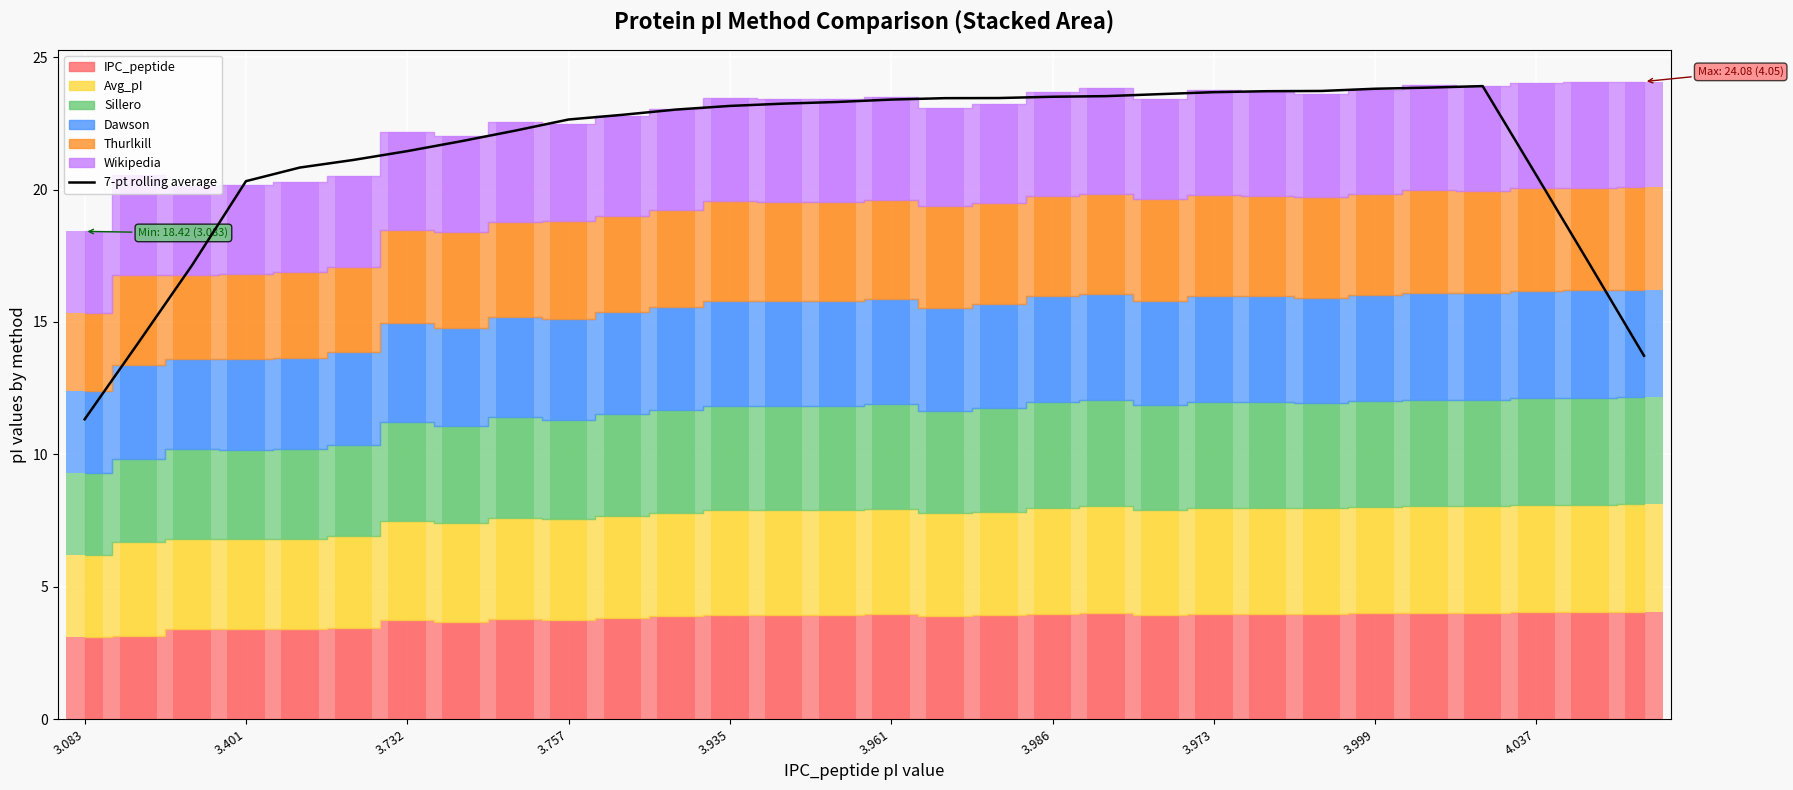

What is the change in value from 23 to 29?

-10.0